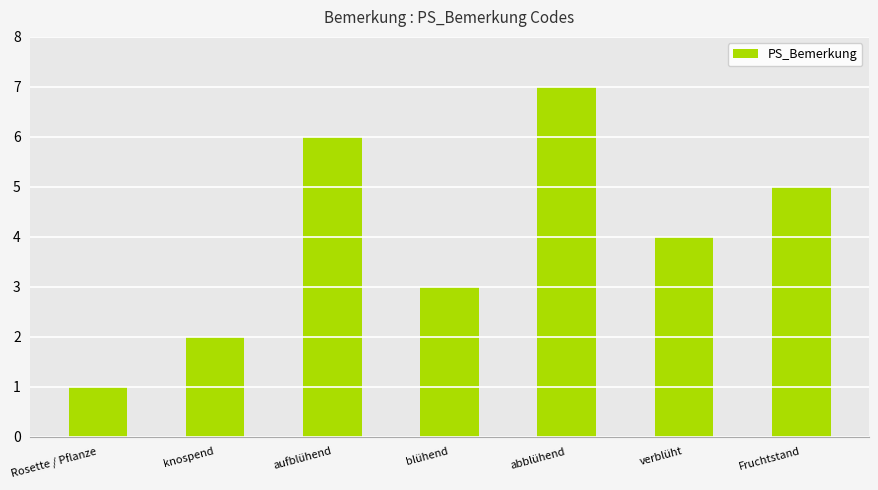

Does the chart contain stacked bars?

No